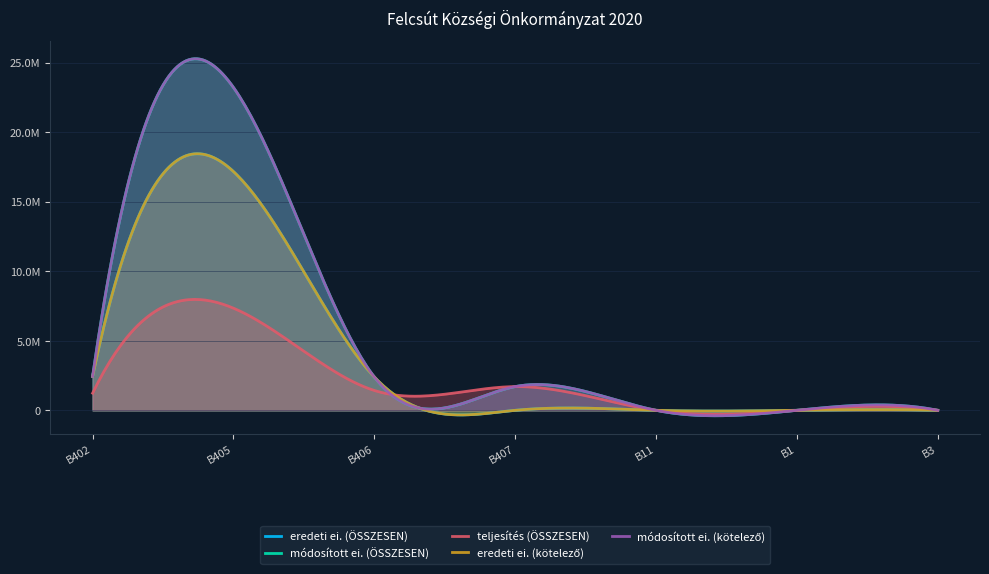

Rank the categories by eredeti ei. (kötelező) value from highest to lowest.

B405, B402, B406, B407, B11, B1, B3